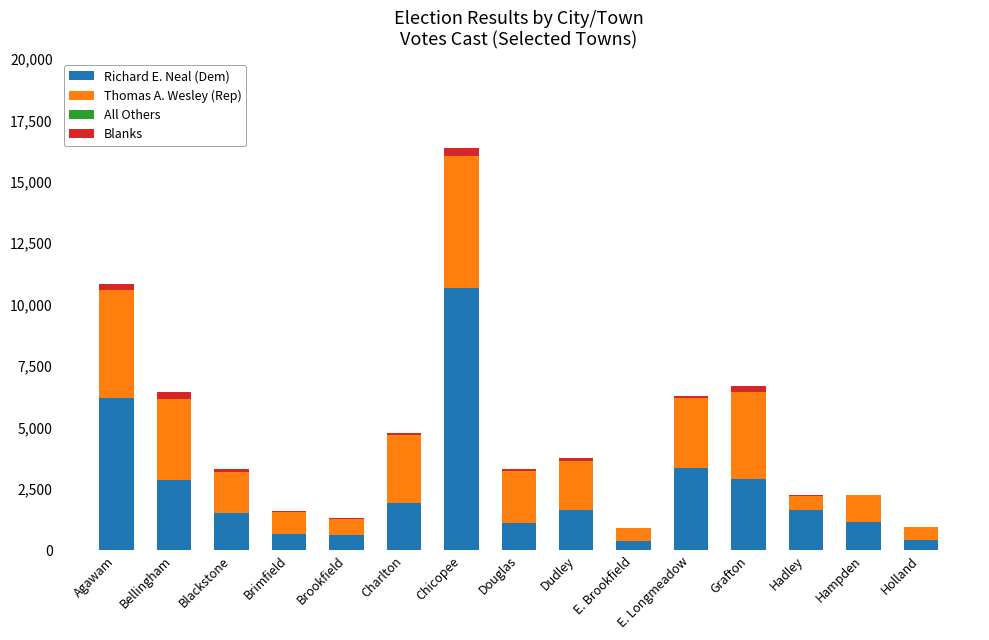

At which label does Richard E. Neal (Dem) reach its peak?

Chicopee